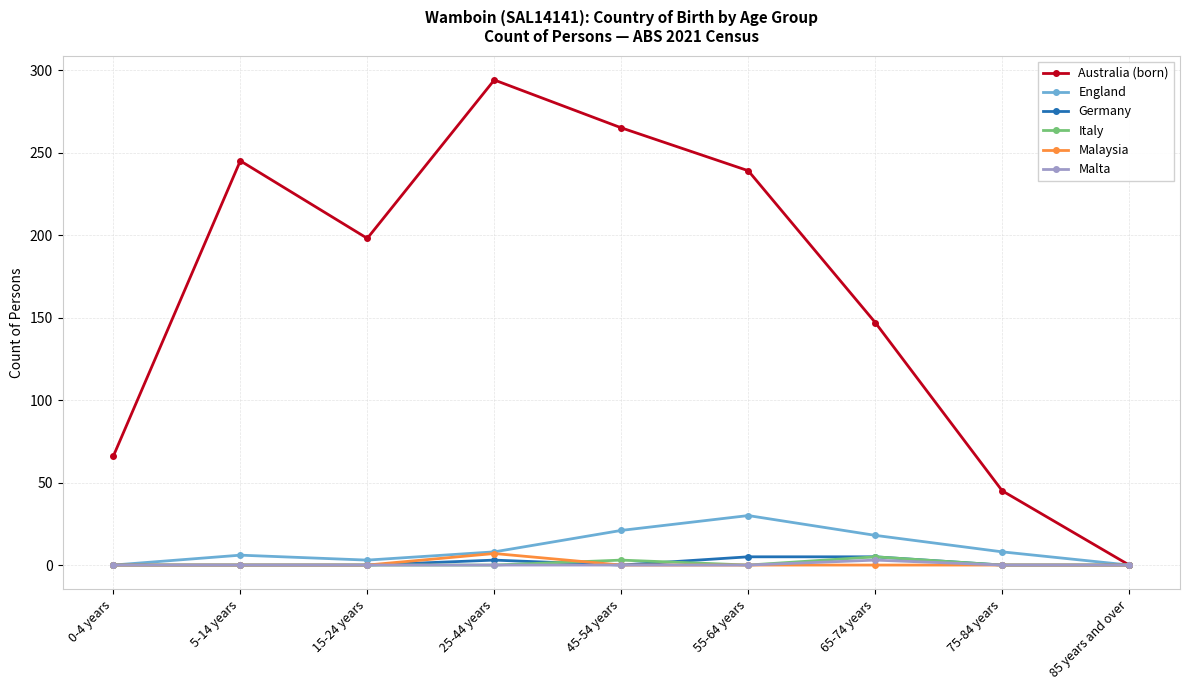

What is the greatest value displayed?

294